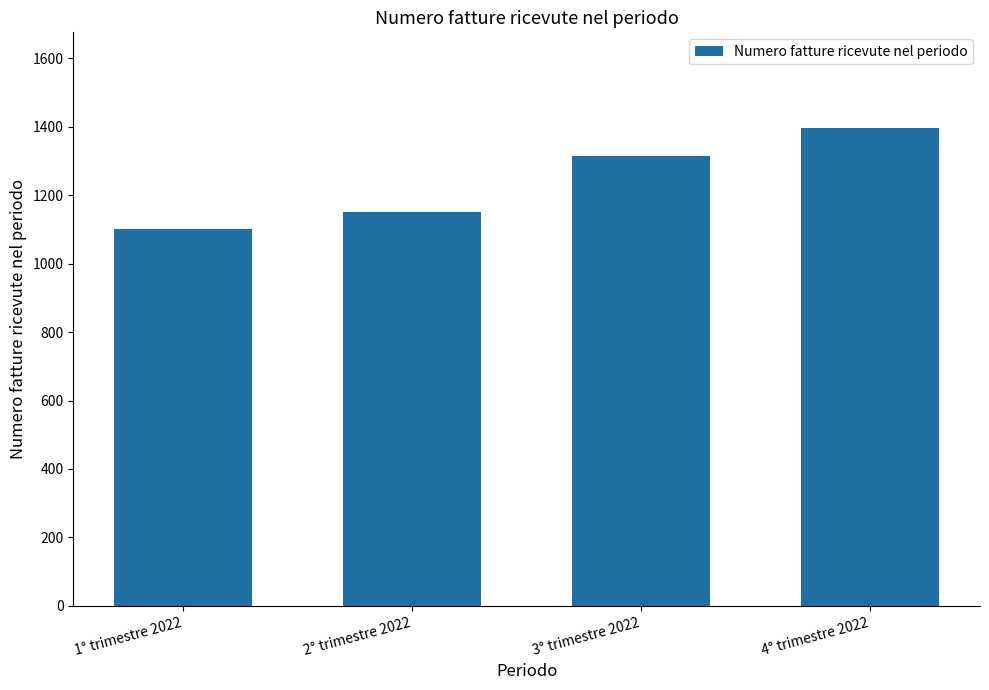

What is the ratio of the value at 1° trimestre 2022 to the value at 2° trimestre 2022?

1.0